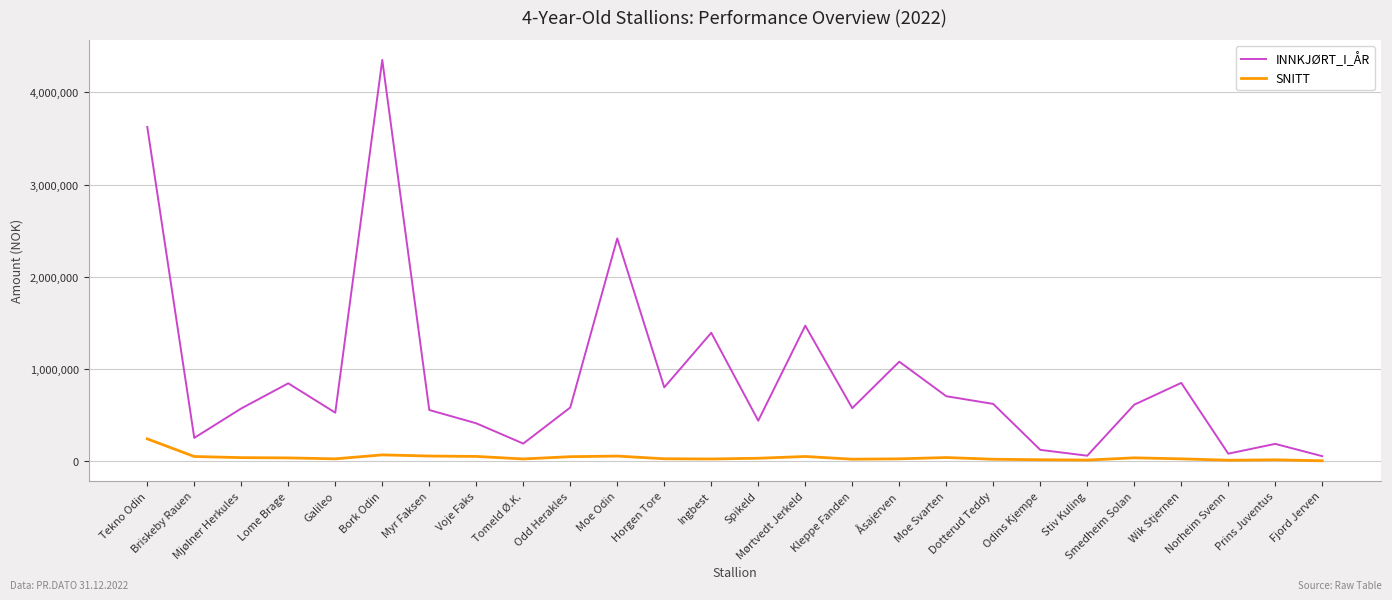

At how many categories does at least one series exceed 2578022?

2